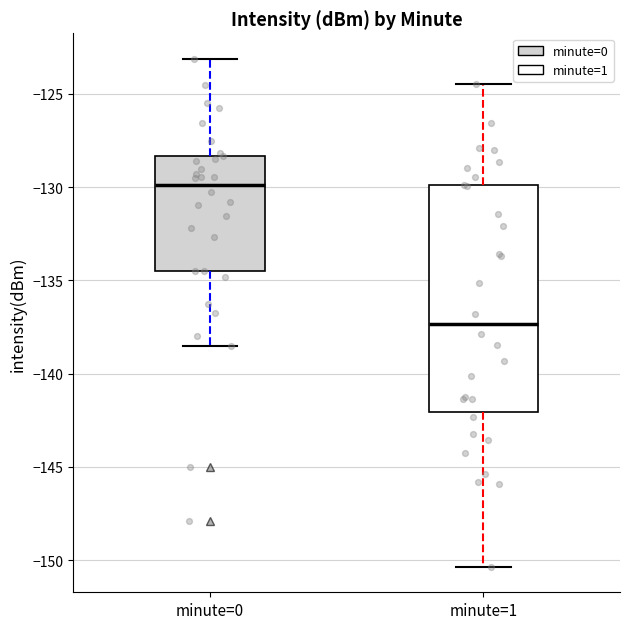

Which box has the highest median line?

minute=0